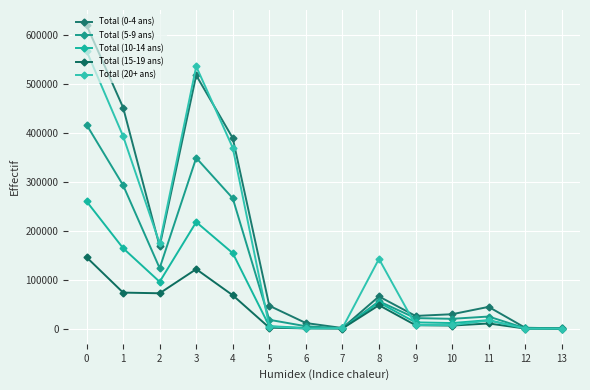

Count the number of data series in this chart.

5